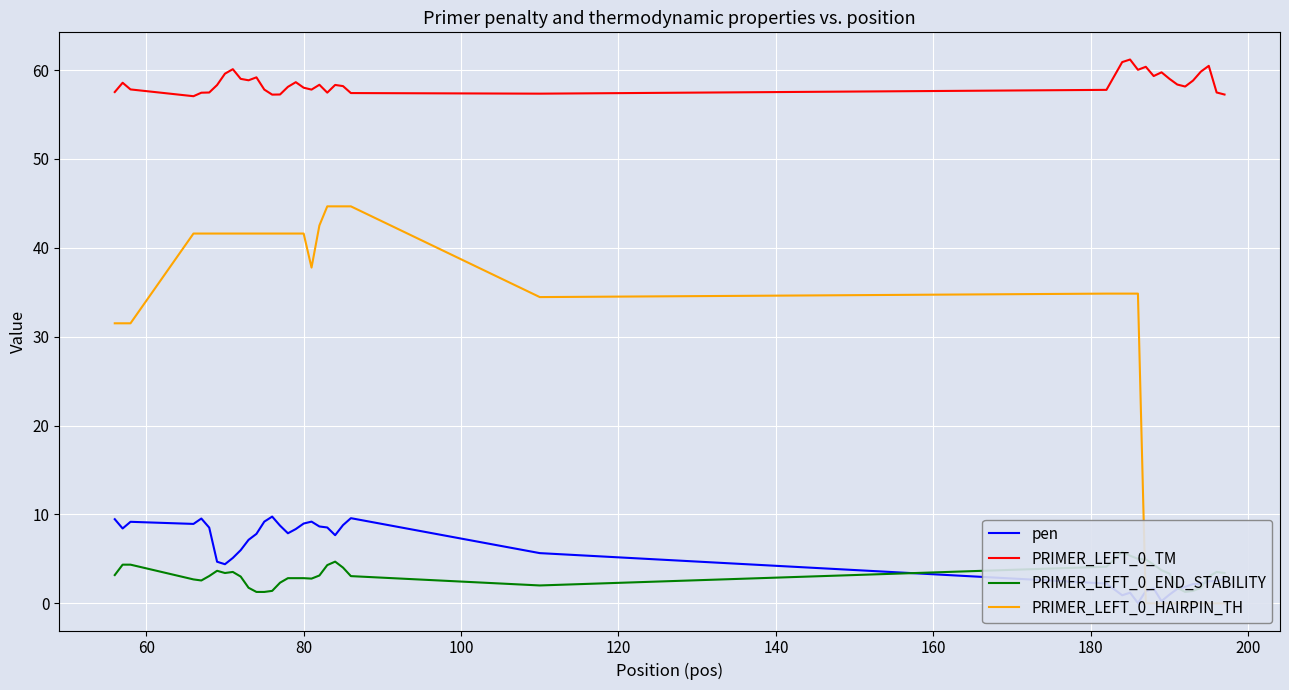

Is this an area chart (filled region under the line)?

No